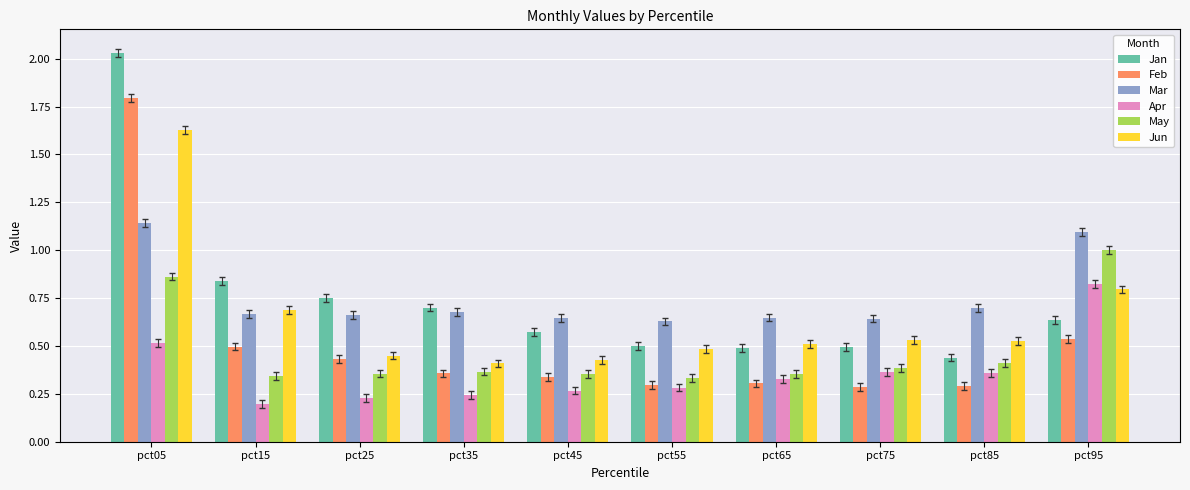

What are all the series names shown in the legend?

Jan, Feb, Mar, Apr, May, Jun